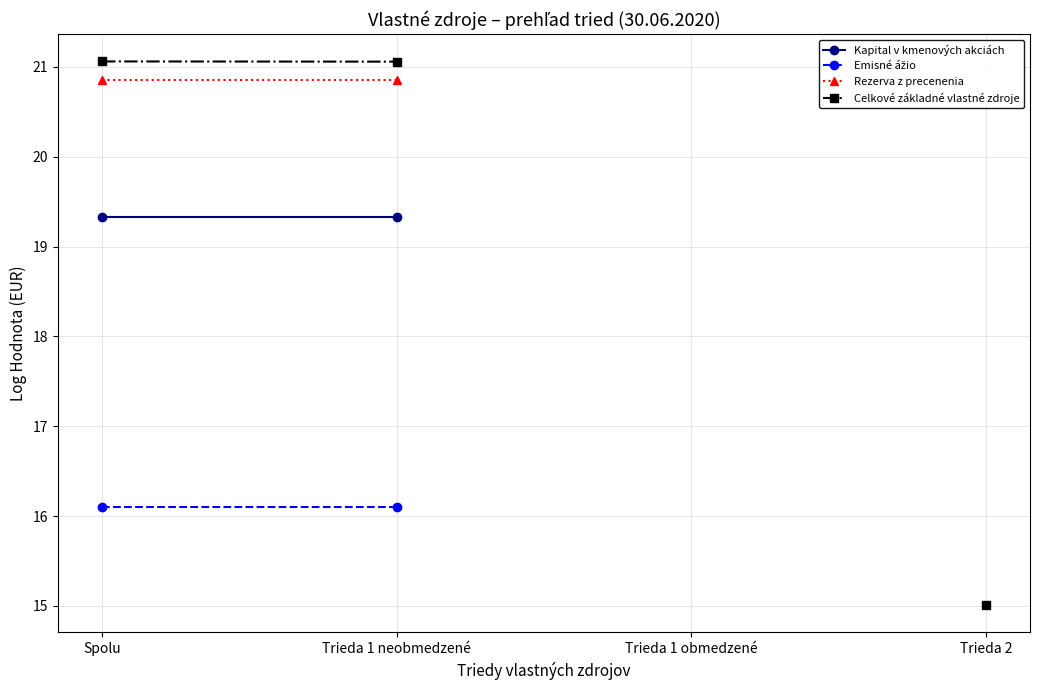

How many categories are shown in the chart?

4